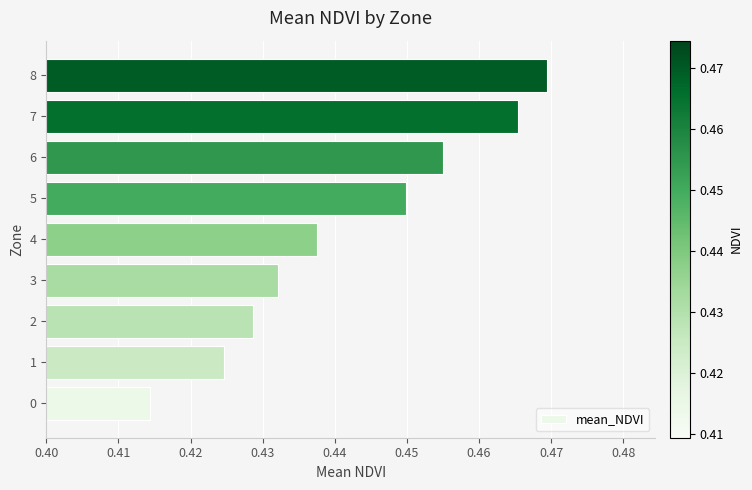

Are the bars grouped side by side (vs. stacked)?

No